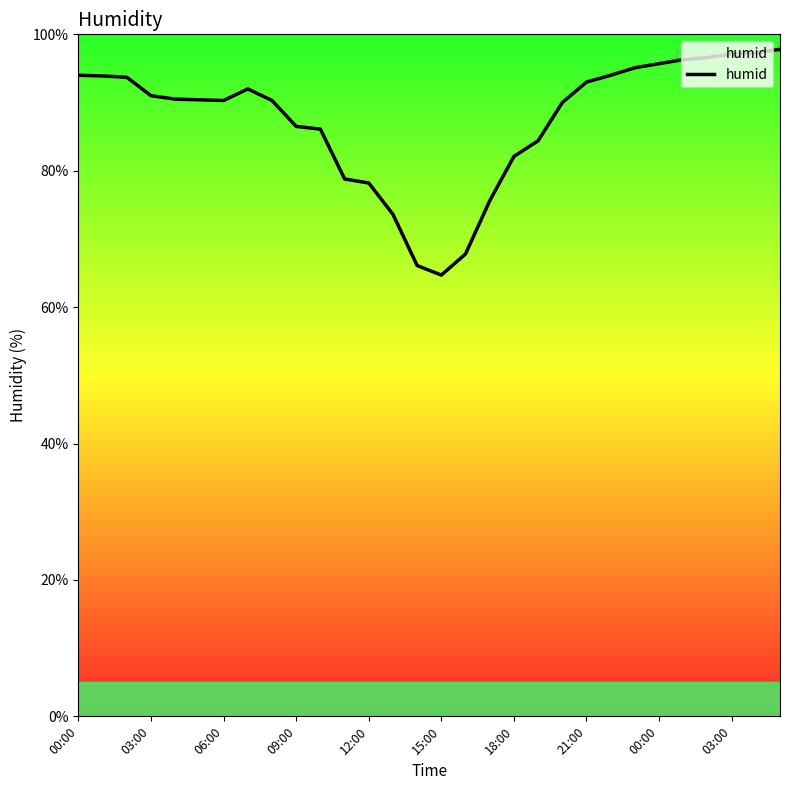

Which category has the highest value across all series?

29